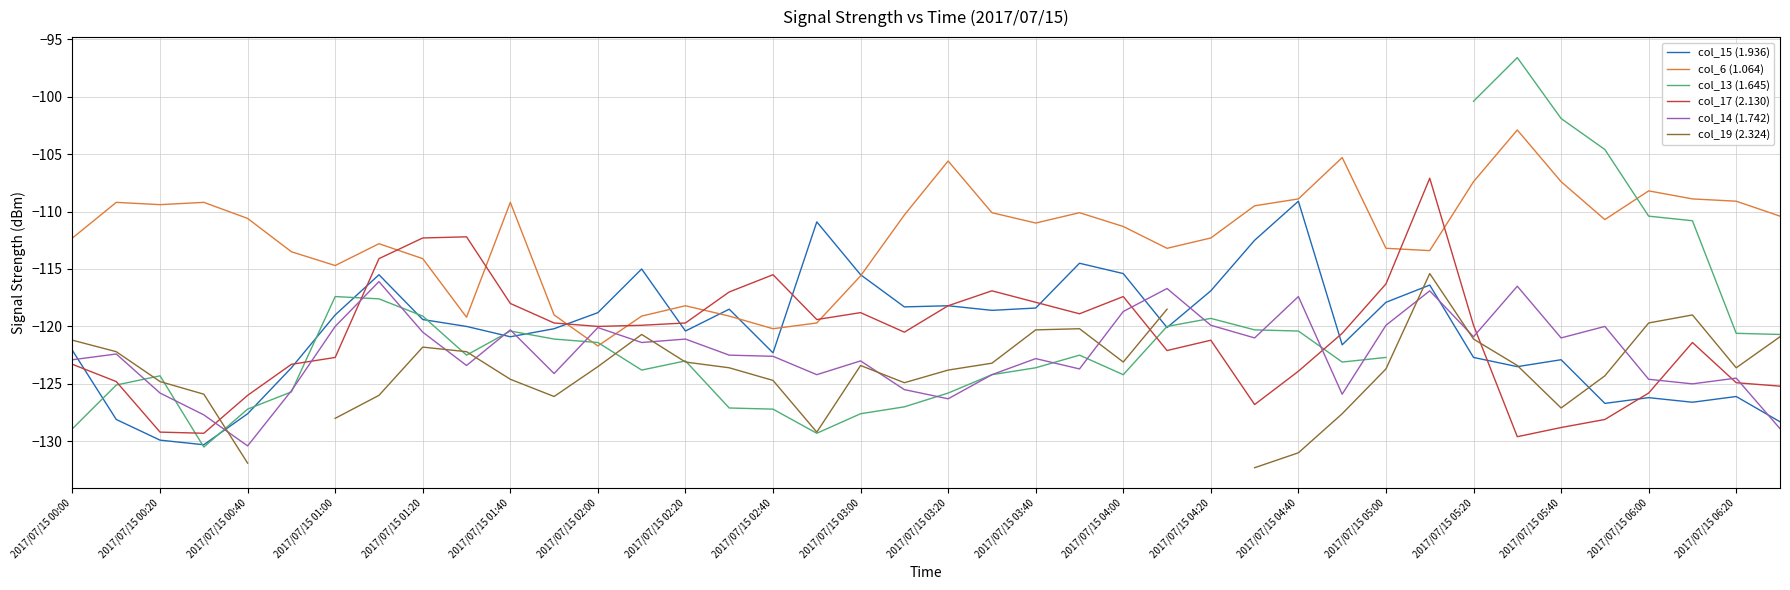

What is the total value across all series at 35?

-714.4